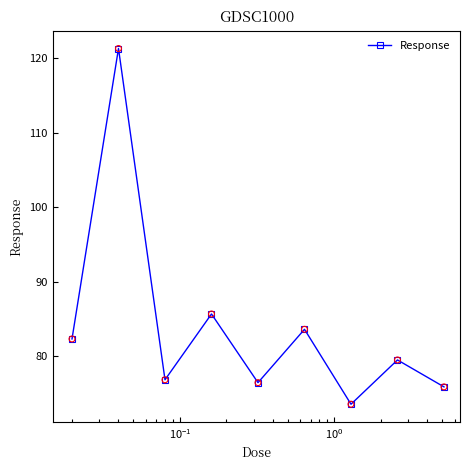

How many points are lower than both their immediate neighbors (excluding endpoints)?

3